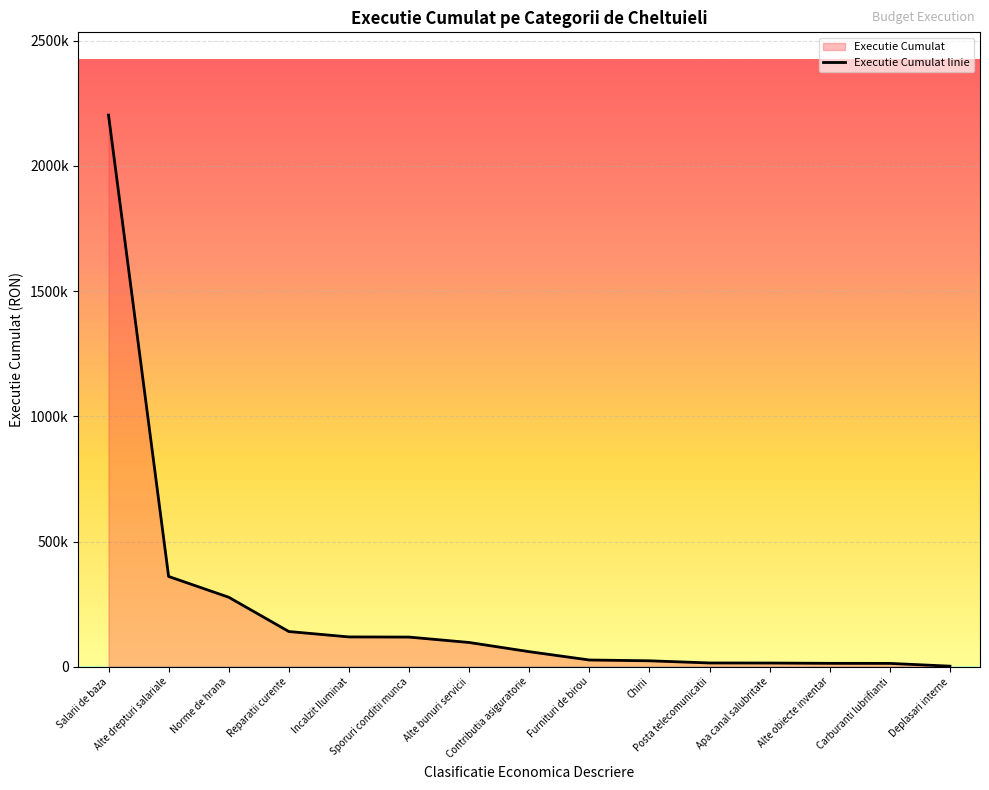

Does the chart display data point markers on the line(s)?

No